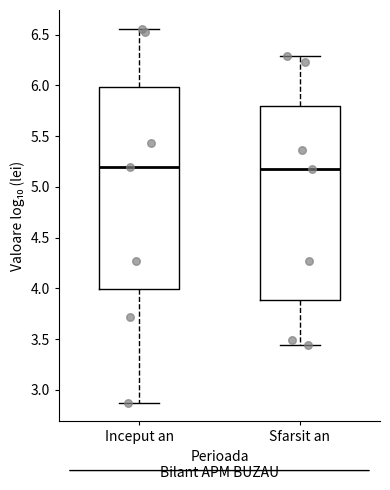

Reading left to right, transcribe this box plot: for each box, give where its median line is, the range the box spans, and where its two whiskers end, as read against the y-axis. The values are not printed on the chart, so give them approximately, as read against the axis.

Inceput an: median 5.20, box 4.00 to 6.00, whiskers 2.90 to 6.55
Sfarsit an: median 5.20, box 3.90 to 5.80, whiskers 3.45 to 6.30